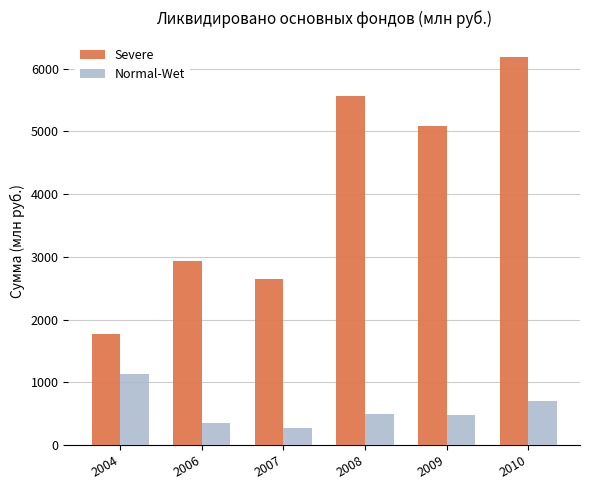

What is the value of the Severe bar at the 3rd from the left?

2650